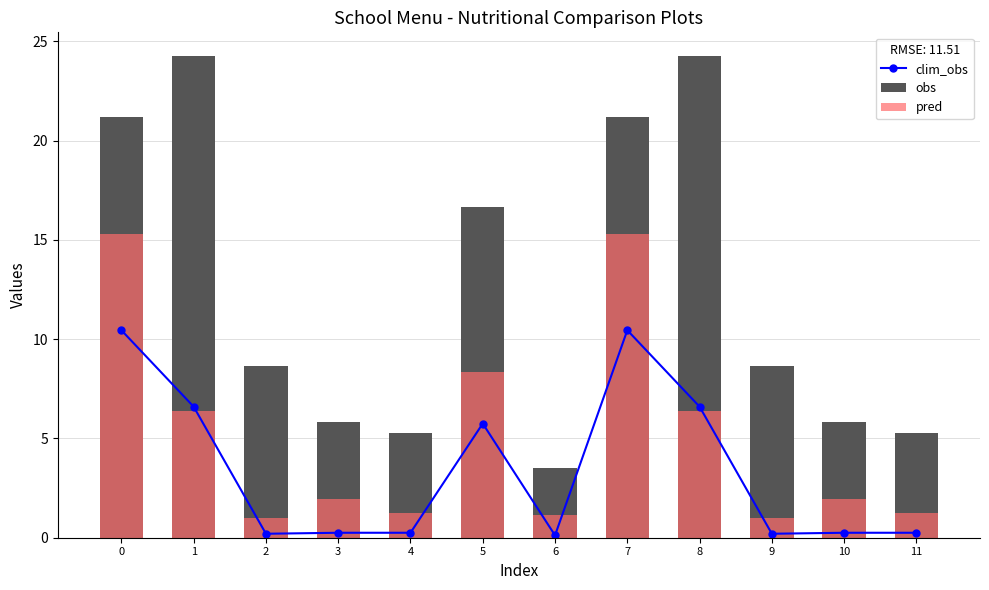

Reading left to right, extract all data points from this chart.

clim_obs: 0=10.4	1=6.6	2=0.2	3=0.2	4=0.2	5=5.8	6=0.1	7=10.4	8=6.6	9=0.2	10=0.2	11=0.2
obs: 0=21.2	1=24.2	2=8.7	3=5.8	4=5.2	5=16.6	6=3.5	7=21.2	8=24.2	9=8.7	10=5.8	11=5.2
pred: 0=15.3	1=6.4	2=1.0	3=2.0	4=1.2	5=8.3	6=1.1	7=15.3	8=6.4	9=1.0	10=2.0	11=1.2